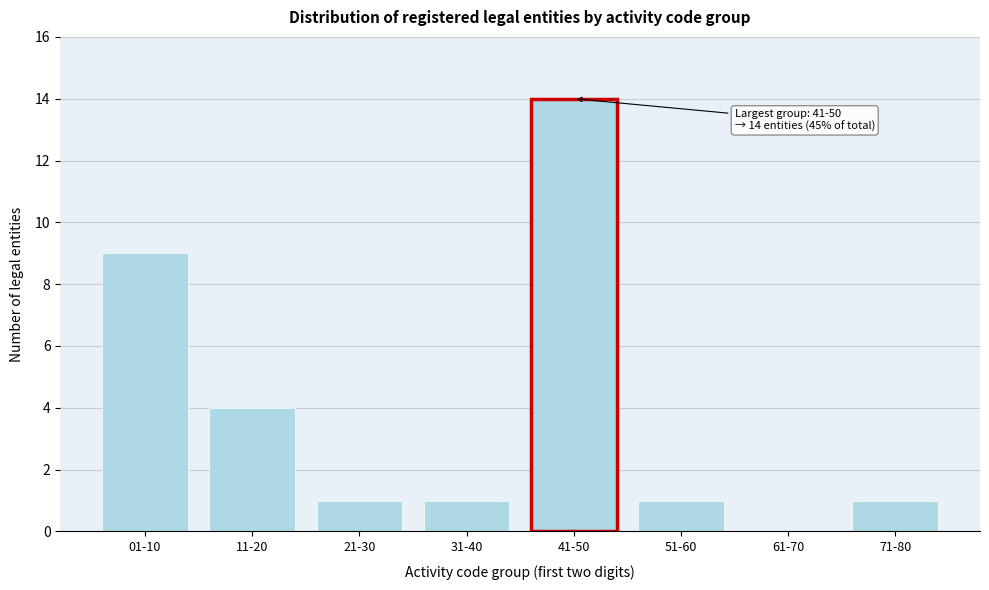

Reading left to right, list all the values displayed in this chart.

01-10=9	11-20=4	21-30=1	31-40=1	41-50=14	51-60=1	61-70=0	71-80=1